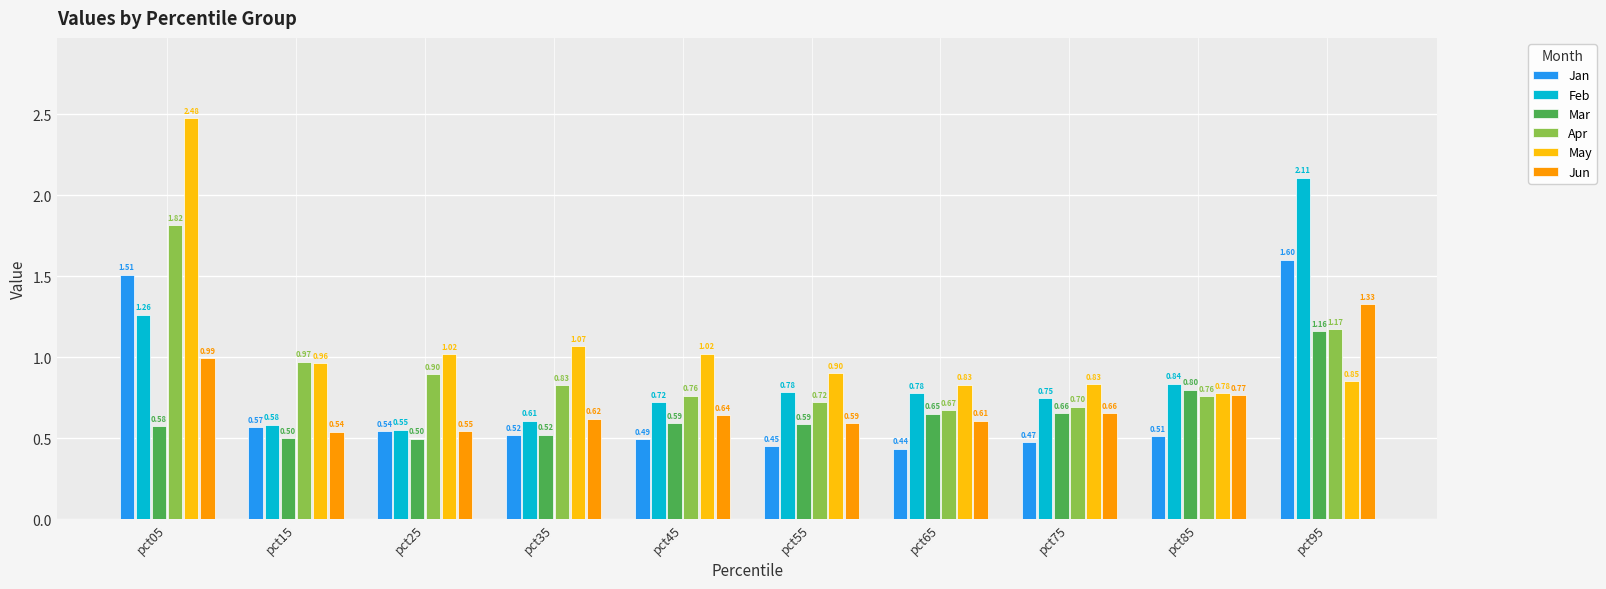

Which category has the highest value in the Apr series?

pct05